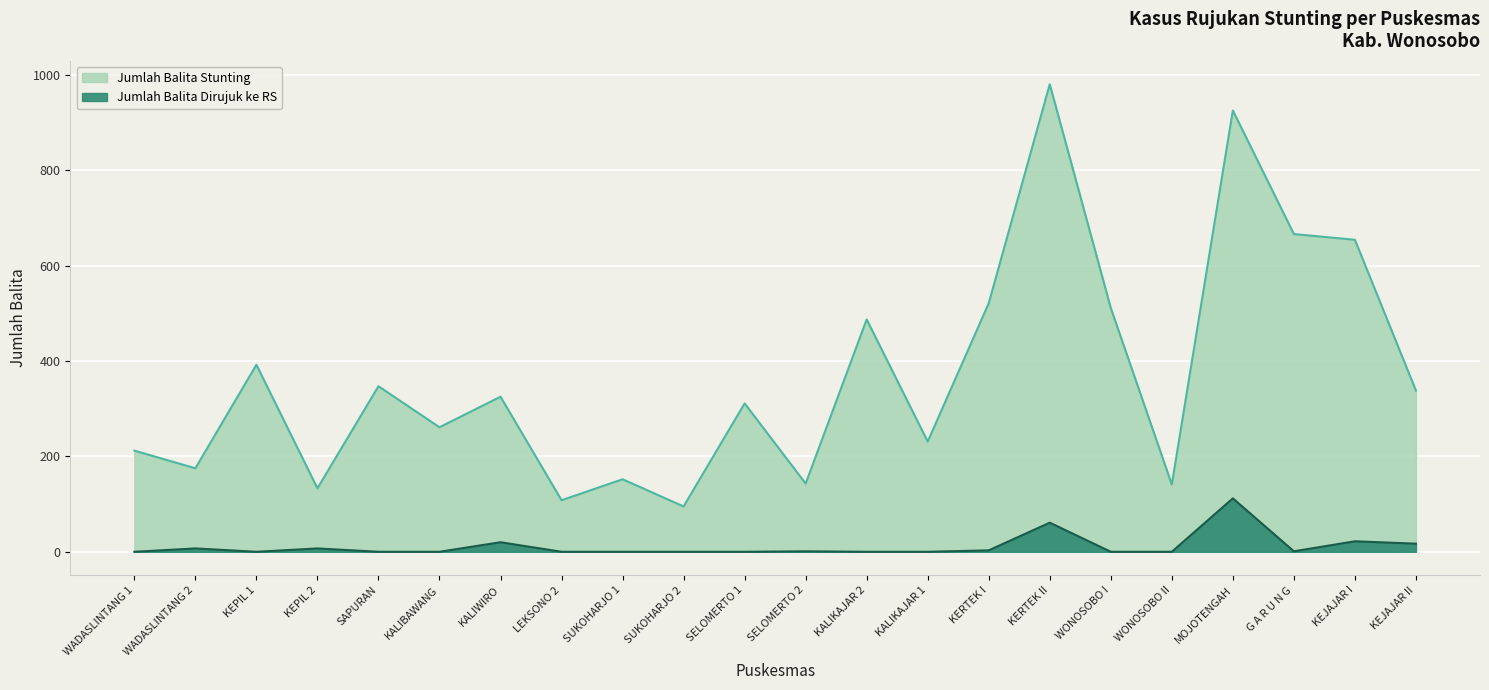

At KEJAJAR I, list the series in order from largest to smallest.

Jumlah Balita Stunting, Jumlah Balita dirujuk